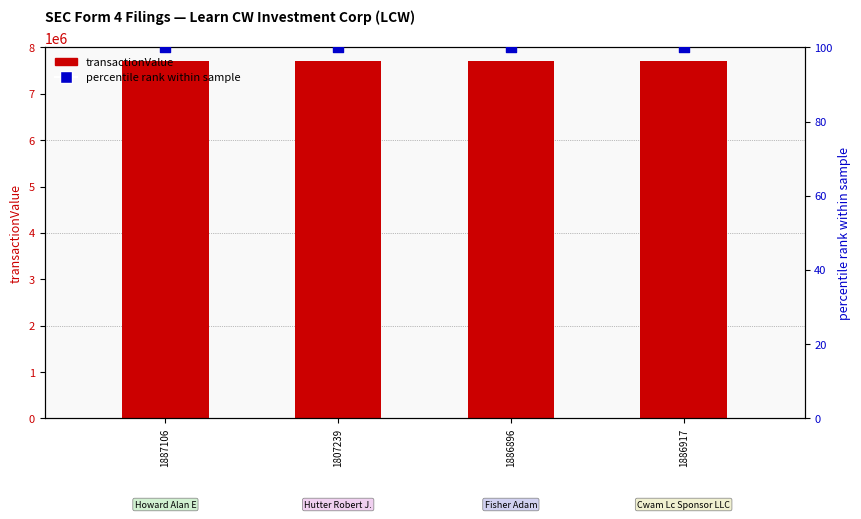

What is the total value across all series at 1886896?

7700100